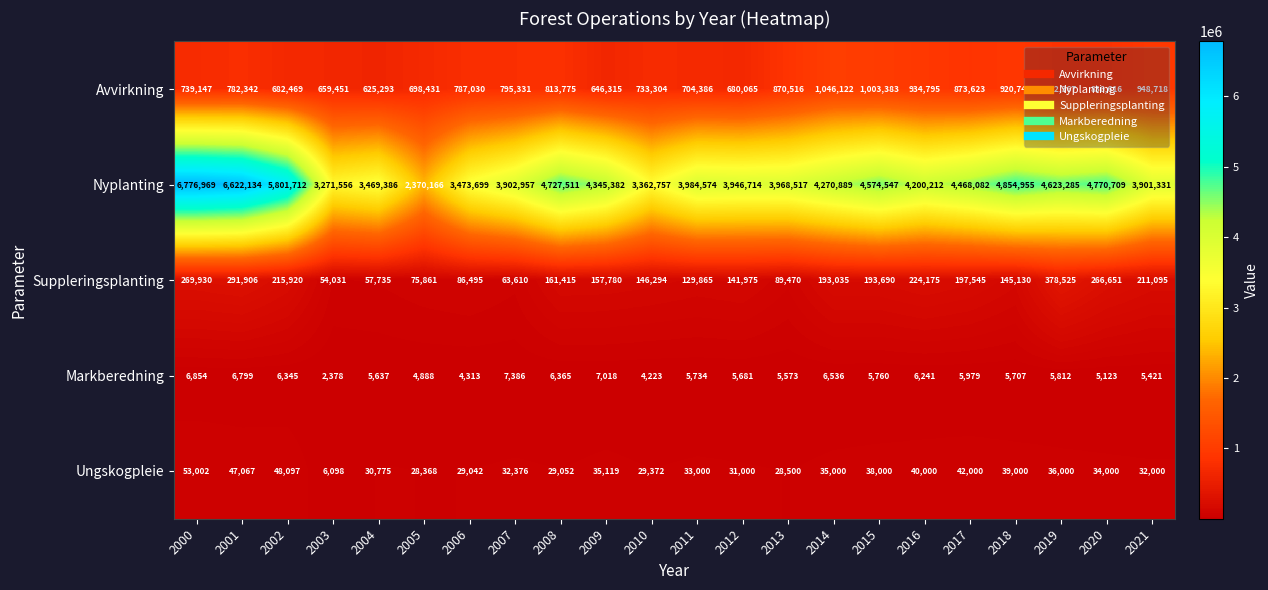

What is the sum of the Ungskogpleie values at 2019 and 2003?

42098